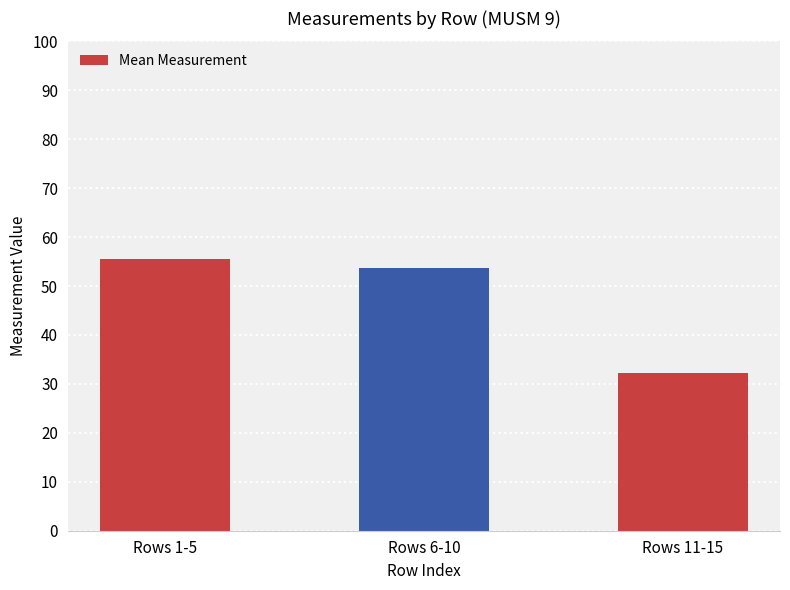

What value does the data have at Rows 1-5?

55.6